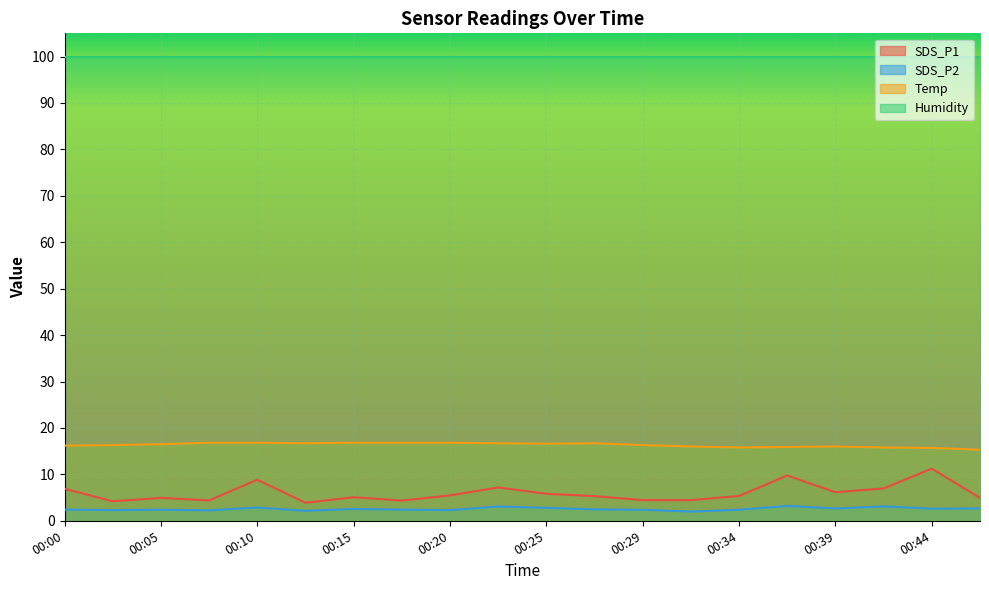

What is the sum of all SDS_P2 values?

50.9